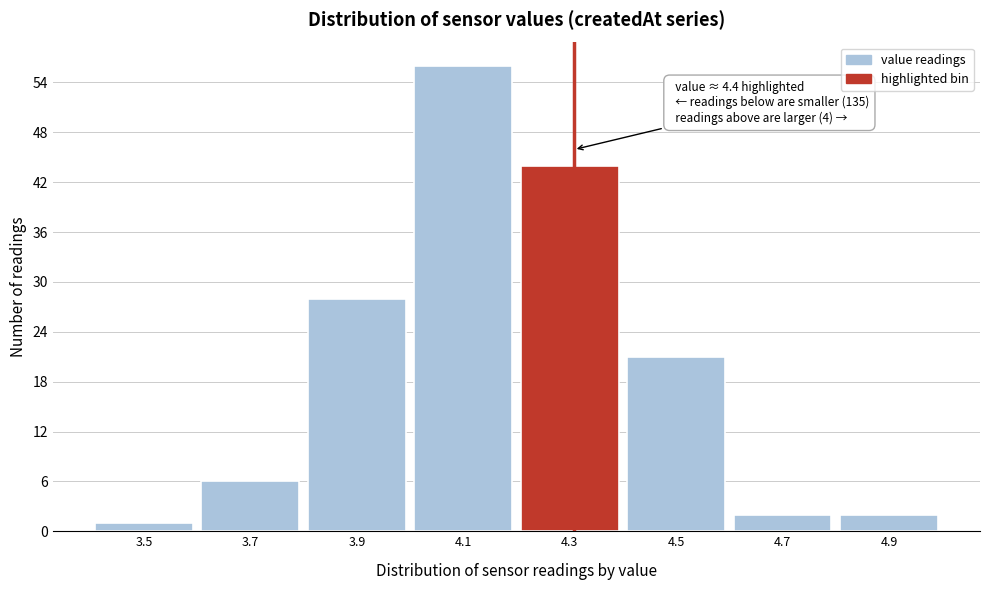

Reading left to right, extract all data points from this chart.

1	6	28	56	44	21	2	2